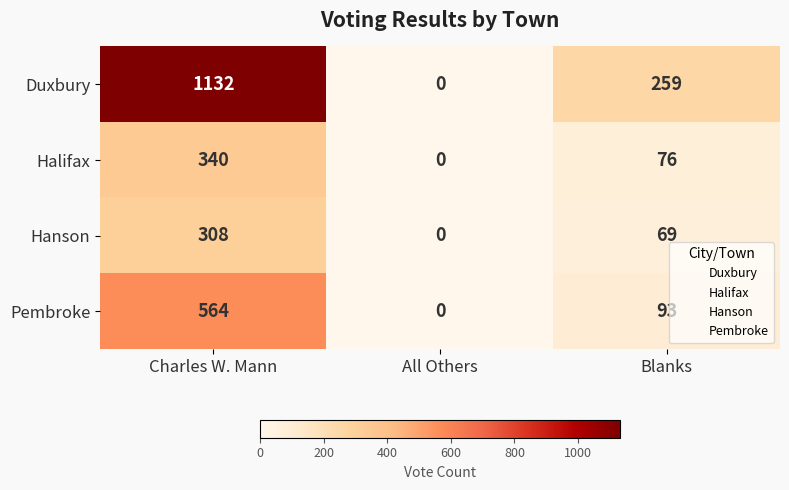

What is the difference between the Halifax values at All Others and Charles W. Mann?

340